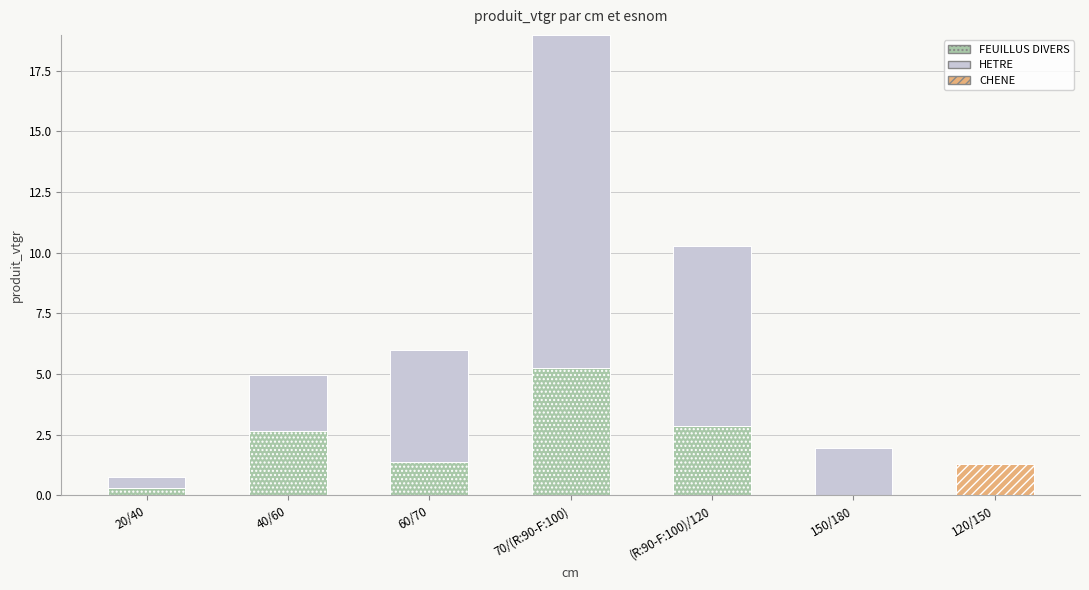

The FEUILLUS DIVERS series shows 2.7 at 40/60. True or false?

True